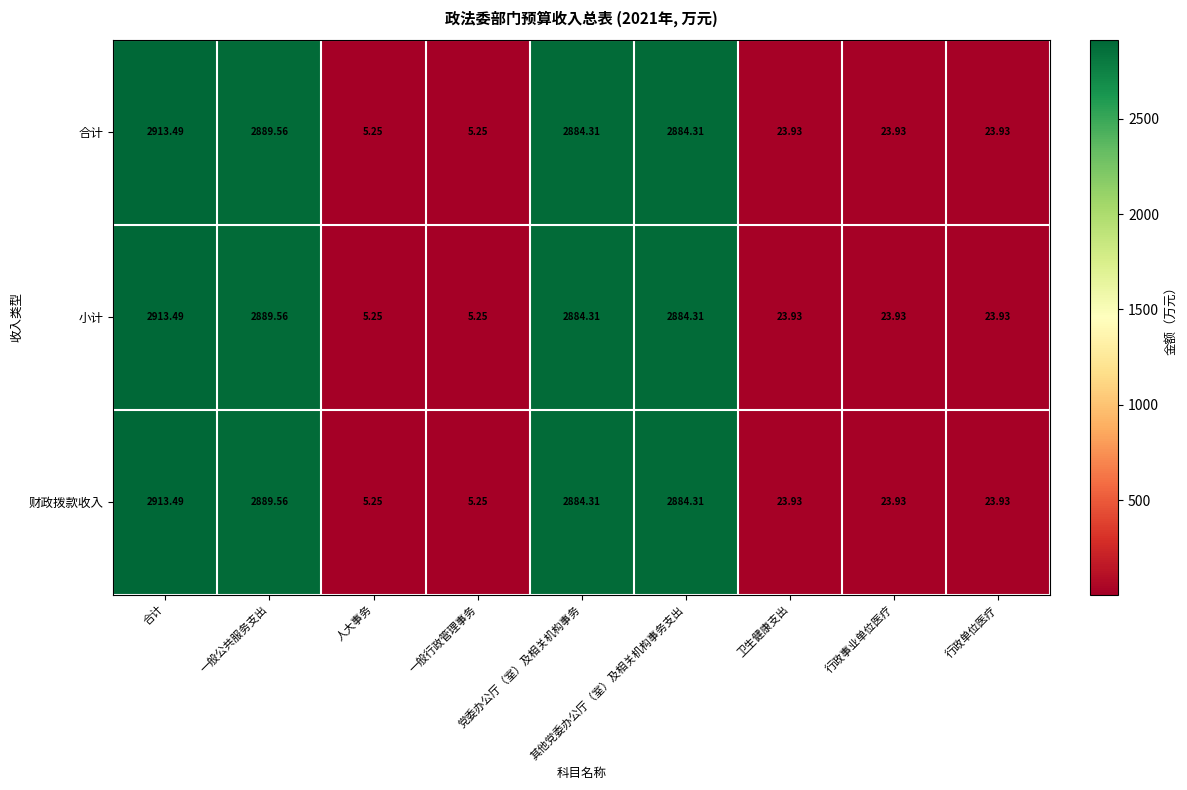

Which category has the lowest value across all series?

人大事务